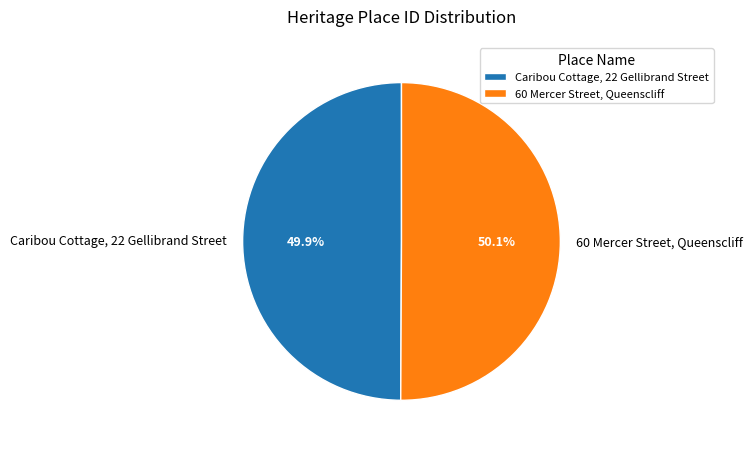

To the nearest percent, what portion does 60 Mercer Street, Queenscliff represent?

50%